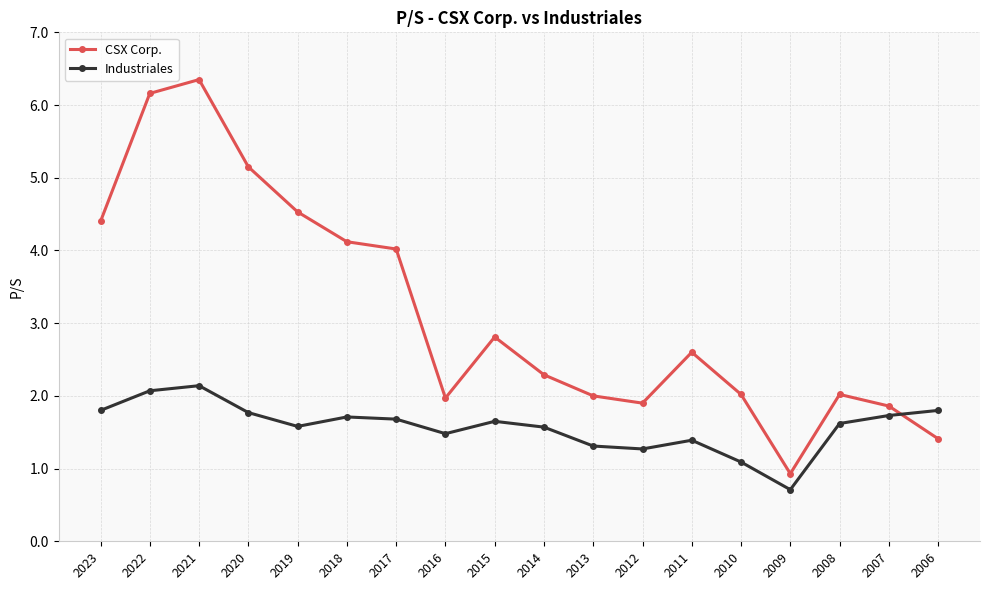

After their last crossing, which series has the higher values: Industriales or CSX Corp.?

Industriales